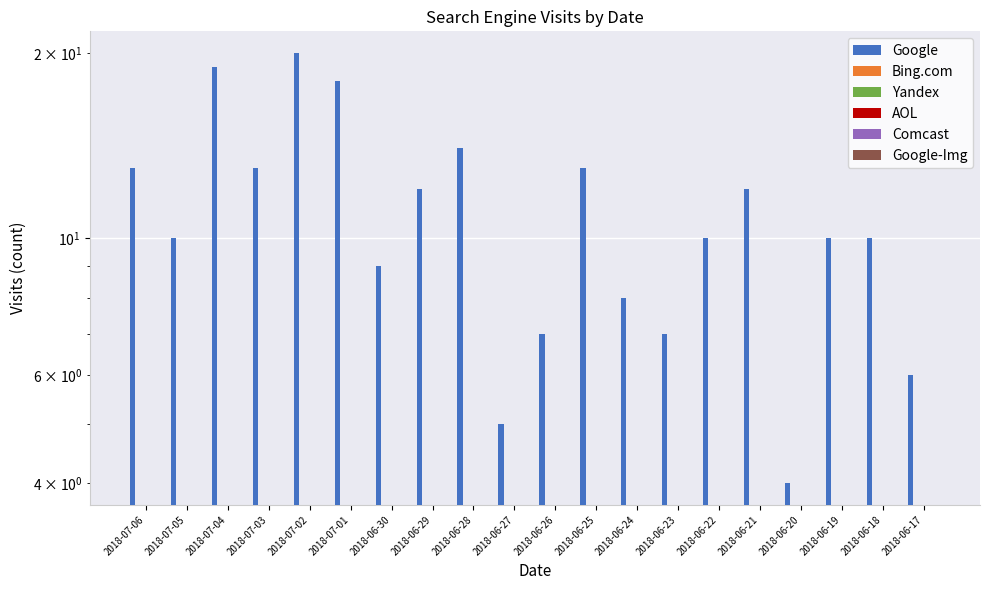

At which category is the sum across all series the highest?

2018-07-02